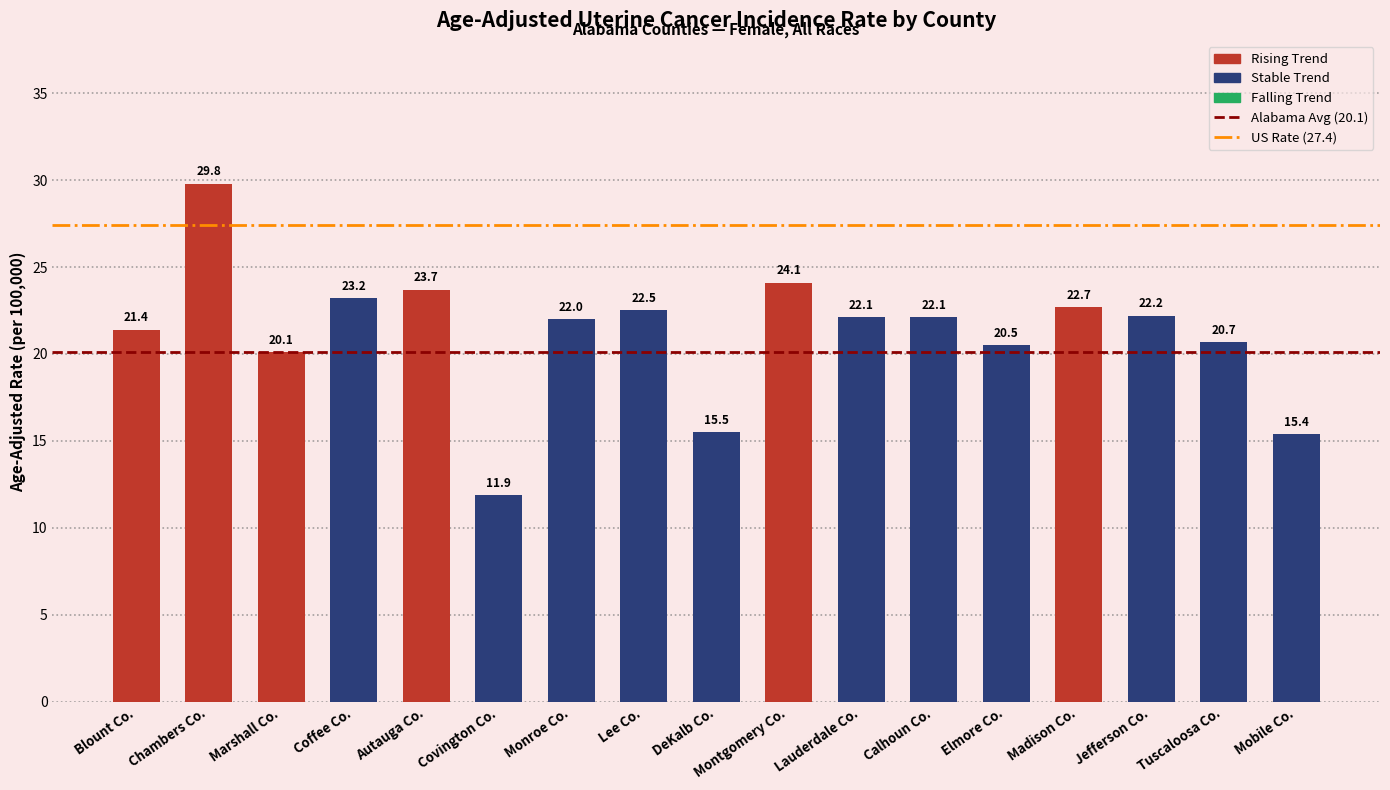

How many distinct data groups are displayed?

2